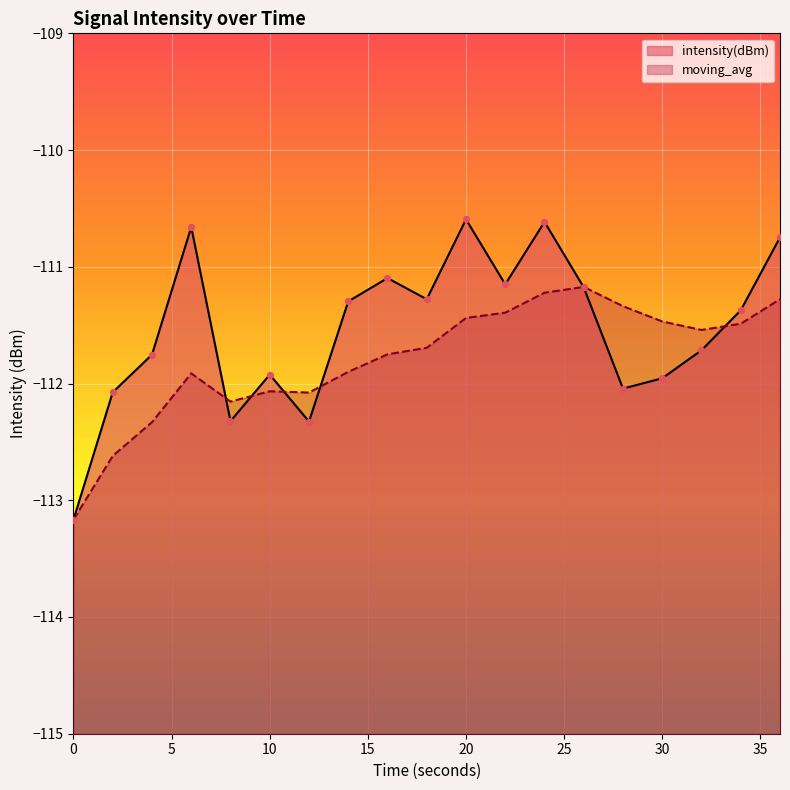

At how many categories does at least one series exceed -112?

15